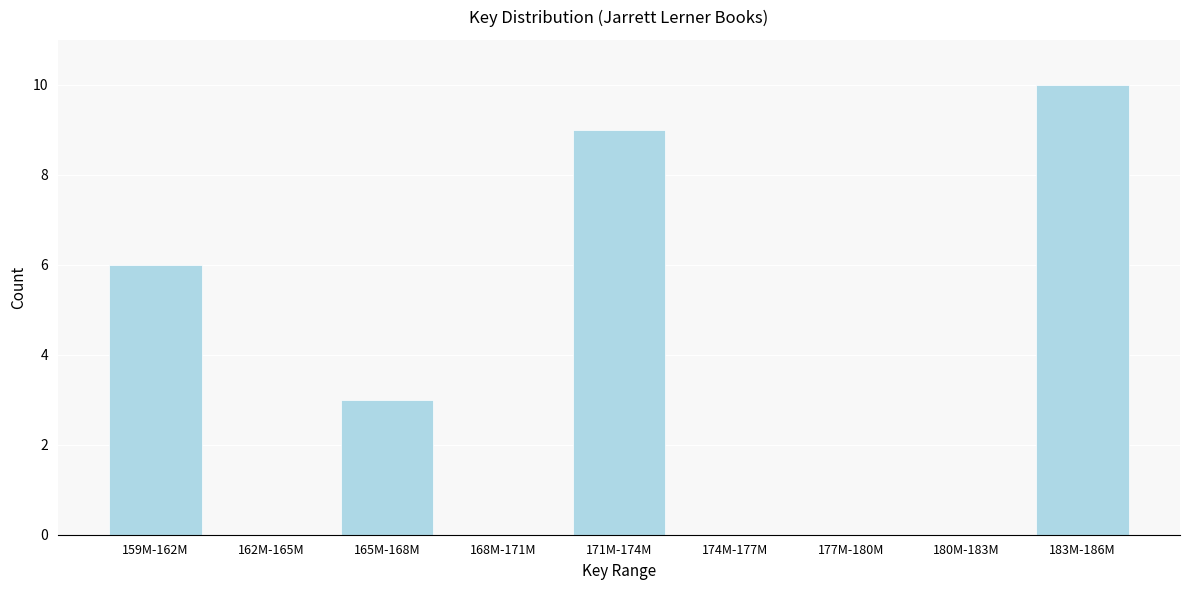

Reading right to left, what are all the values shown in this chart?

183M-186M=10	180M-183M=0	177M-180M=0	174M-177M=0	171M-174M=9	168M-171M=0	165M-168M=3	162M-165M=0	159M-162M=6